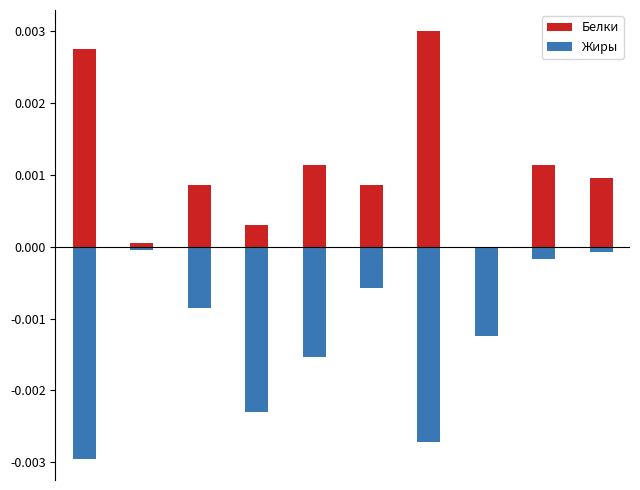

Does the chart contain stacked bars?

No